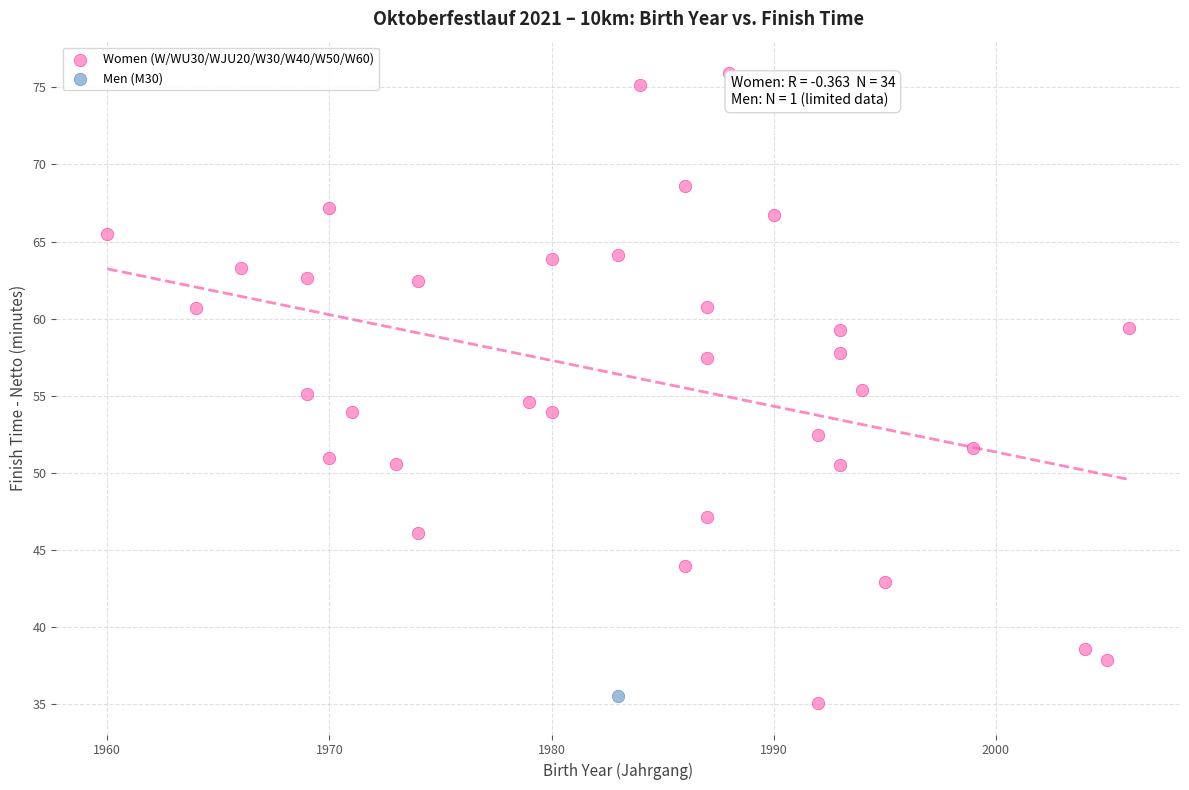

What are all the series names shown in the legend?

Women (W/WU30/WJU20/W30/W40/W50/W60), Men (M30)